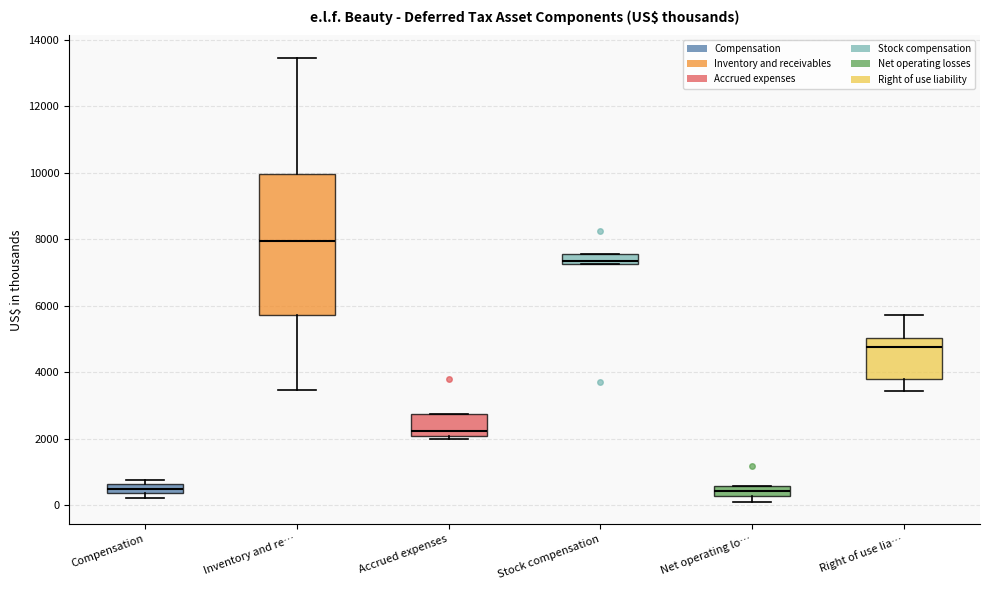

Where does the lower whisker of the box for Inventory and re… end on the y-axis? The values are not printed on the chart, so give them approximately, as read against the axis.

3400